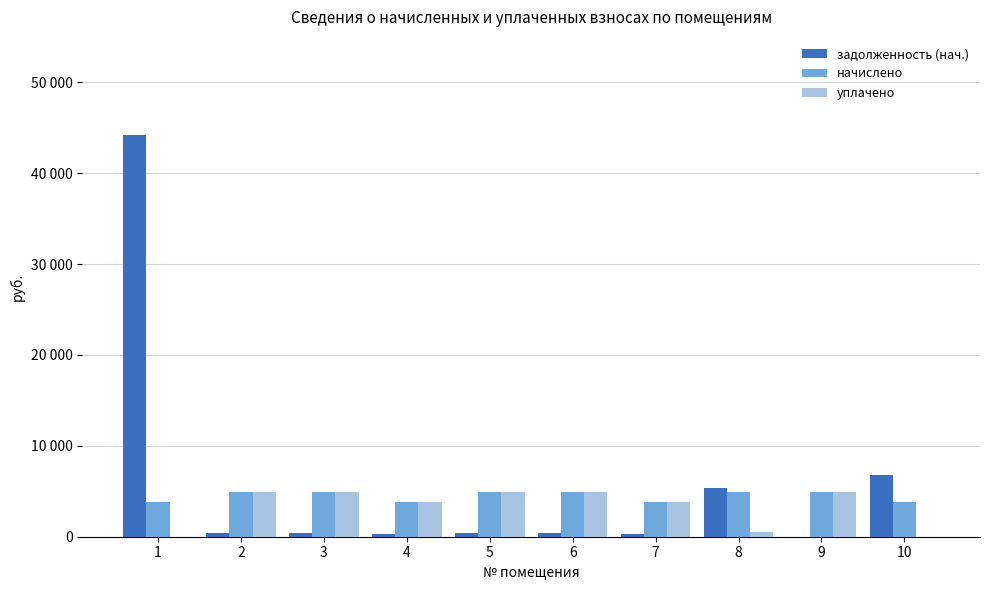

Is it true that задолженность (нач.) equals 413.6 at 3?

True